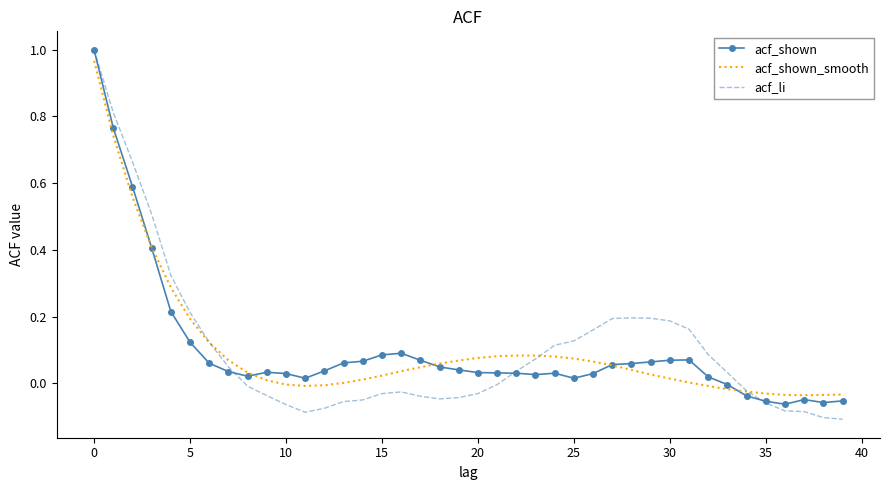

What is the difference between the maximum and minimum values in the acf_shown series?

1.1